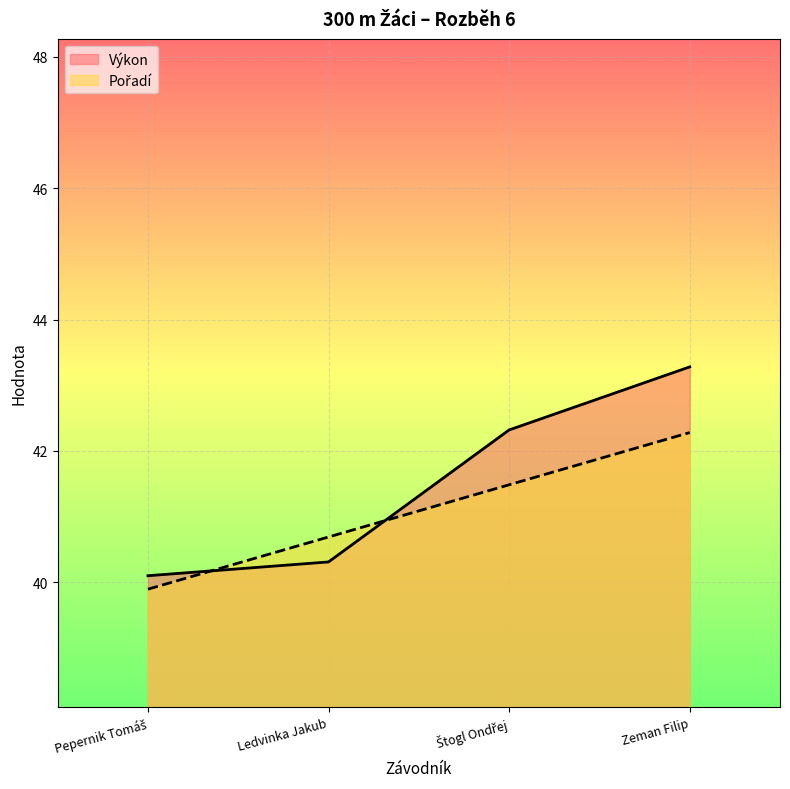

What is the average value of the Výkon series?

41.5